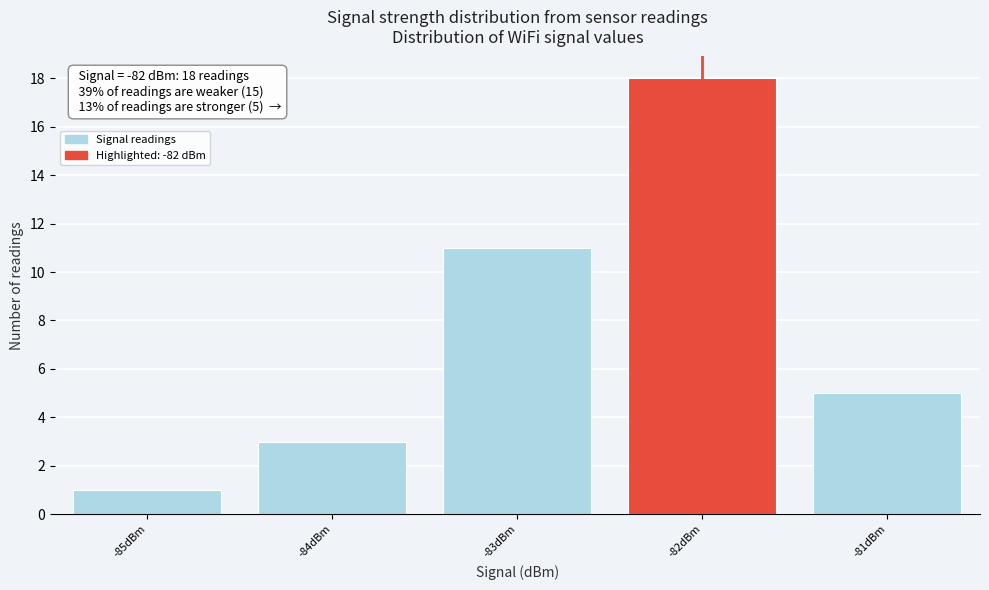

Over which range of the x-axis is the bar tallest?

-82.5 to -81.5